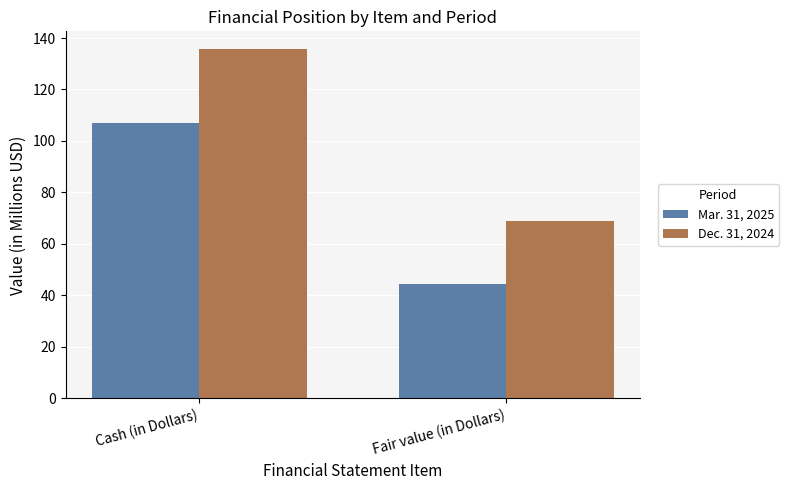

True or false: Dec. 31, 2024 has a value of 196.2 at Cash (in Dollars).

False